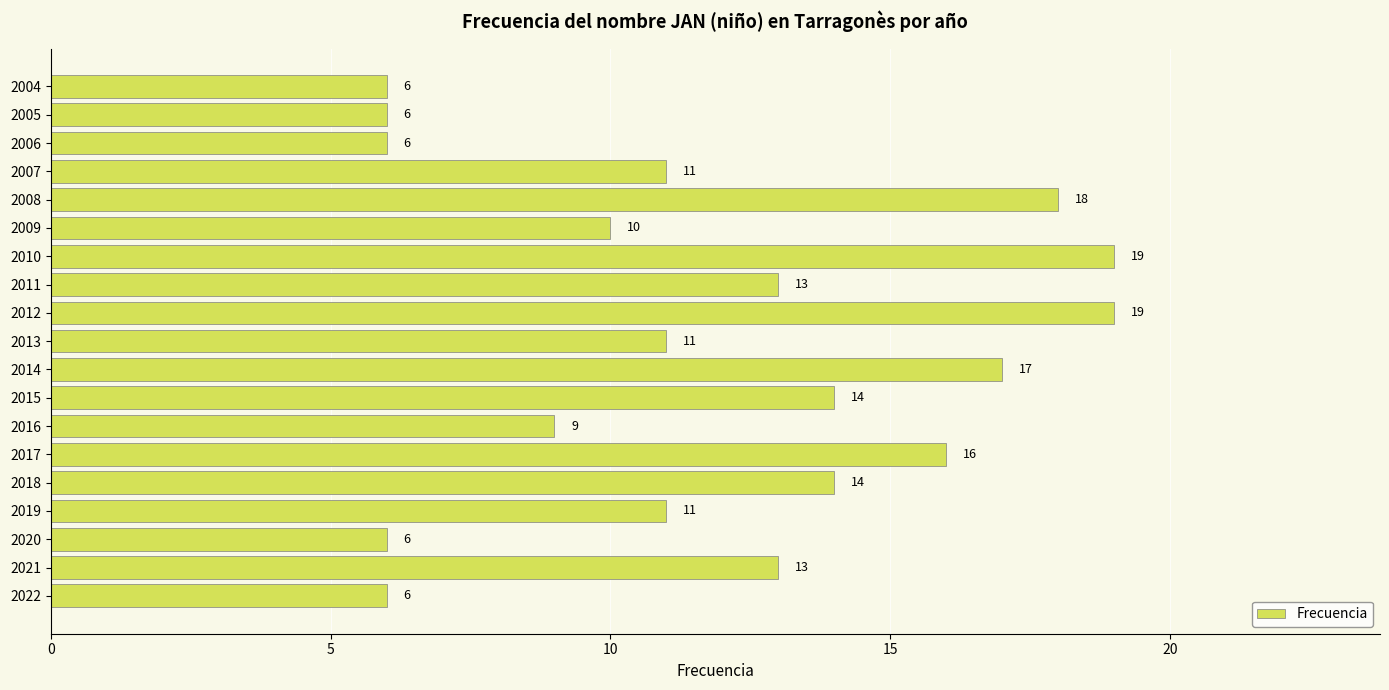

True or false: the data shows 13 at 2009.

False